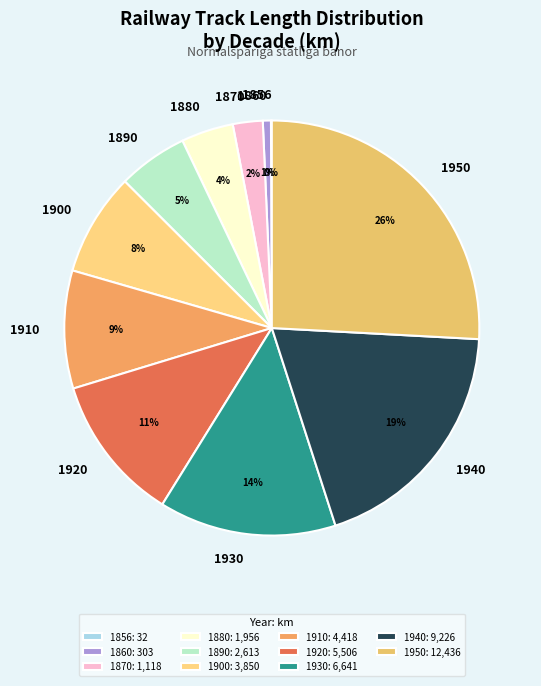

To the nearest percent, what is the difference between the 1940 and 1950 slice percentages?

7%